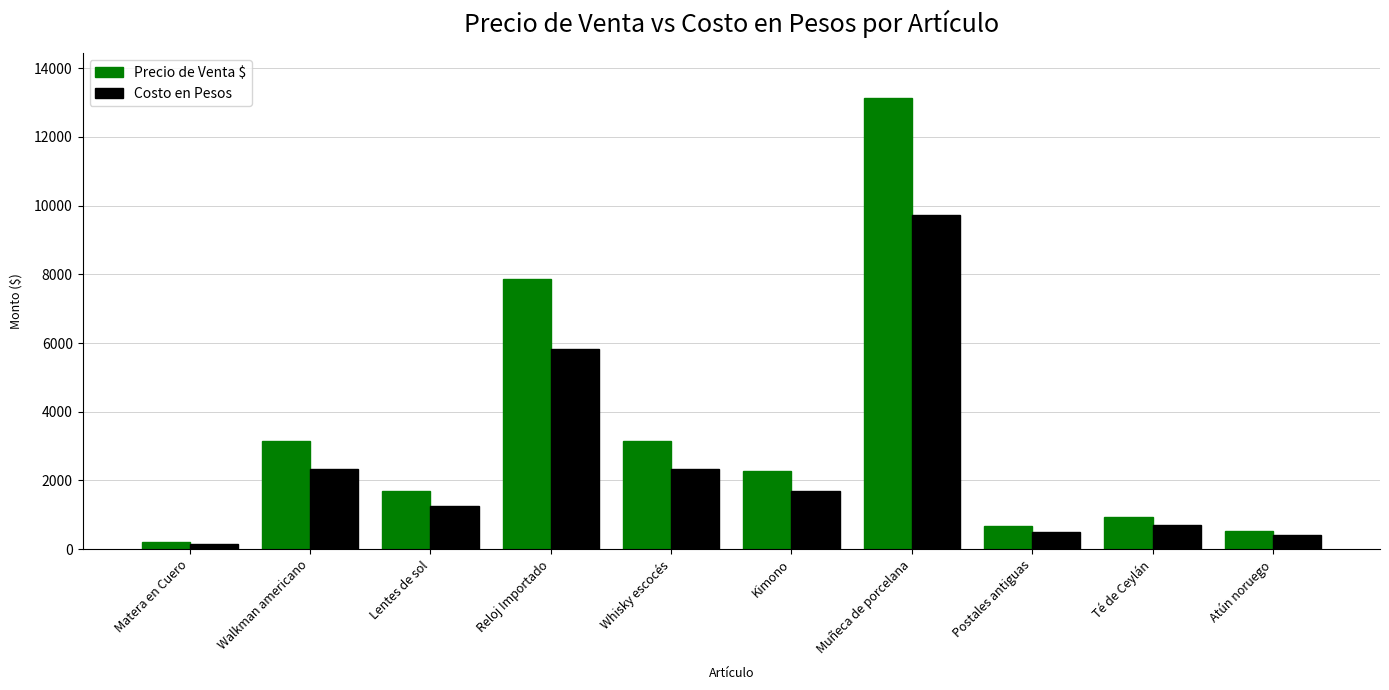

What is the difference between the maximum and minimum values in the Costo en Pesos series?

9575.0